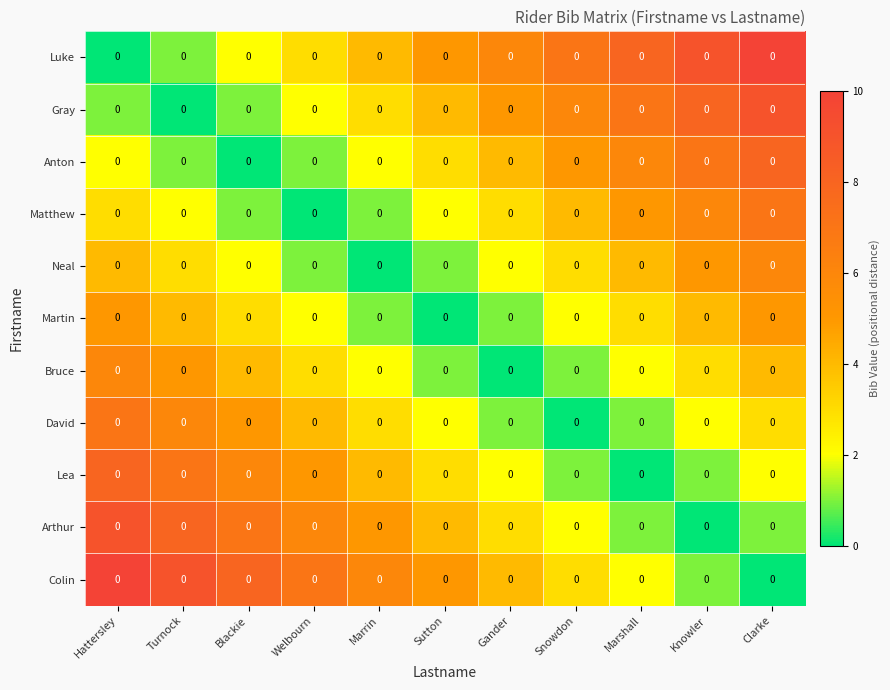

Reading right to left, what are all the values shown in this chart?

Luke: Clarke=0	Knowler=0	Marshall=0	Snowdon=0	Gander=0	Sutton=0	Marrin=0	Welbourn=0	Blackie=0	Turnock=0	Hattersley=0
Gray: Clarke=0	Knowler=0	Marshall=0	Snowdon=0	Gander=0	Sutton=0	Marrin=0	Welbourn=0	Blackie=0	Turnock=0	Hattersley=0
Anton: Clarke=0	Knowler=0	Marshall=0	Snowdon=0	Gander=0	Sutton=0	Marrin=0	Welbourn=0	Blackie=0	Turnock=0	Hattersley=0
Matthew: Clarke=0	Knowler=0	Marshall=0	Snowdon=0	Gander=0	Sutton=0	Marrin=0	Welbourn=0	Blackie=0	Turnock=0	Hattersley=0
Neal: Clarke=0	Knowler=0	Marshall=0	Snowdon=0	Gander=0	Sutton=0	Marrin=0	Welbourn=0	Blackie=0	Turnock=0	Hattersley=0
Martin: Clarke=0	Knowler=0	Marshall=0	Snowdon=0	Gander=0	Sutton=0	Marrin=0	Welbourn=0	Blackie=0	Turnock=0	Hattersley=0
Bruce: Clarke=0	Knowler=0	Marshall=0	Snowdon=0	Gander=0	Sutton=0	Marrin=0	Welbourn=0	Blackie=0	Turnock=0	Hattersley=0
David: Clarke=0	Knowler=0	Marshall=0	Snowdon=0	Gander=0	Sutton=0	Marrin=0	Welbourn=0	Blackie=0	Turnock=0	Hattersley=0
Lea: Clarke=0	Knowler=0	Marshall=0	Snowdon=0	Gander=0	Sutton=0	Marrin=0	Welbourn=0	Blackie=0	Turnock=0	Hattersley=0
Arthur: Clarke=0	Knowler=0	Marshall=0	Snowdon=0	Gander=0	Sutton=0	Marrin=0	Welbourn=0	Blackie=0	Turnock=0	Hattersley=0
Colin: Clarke=0	Knowler=0	Marshall=0	Snowdon=0	Gander=0	Sutton=0	Marrin=0	Welbourn=0	Blackie=0	Turnock=0	Hattersley=0